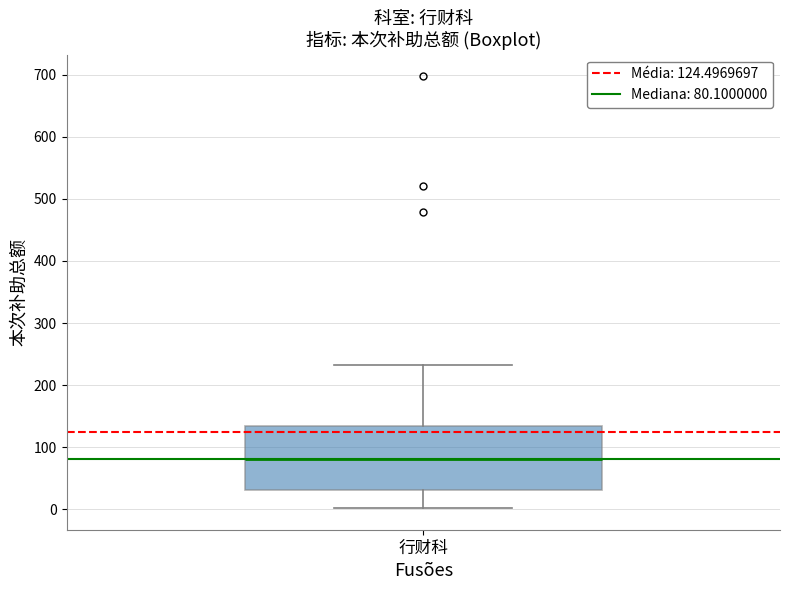

Where is the lower edge of the box for 行财科 on the y-axis? The values are not printed on the chart, so give them approximately, as read against the axis.

30